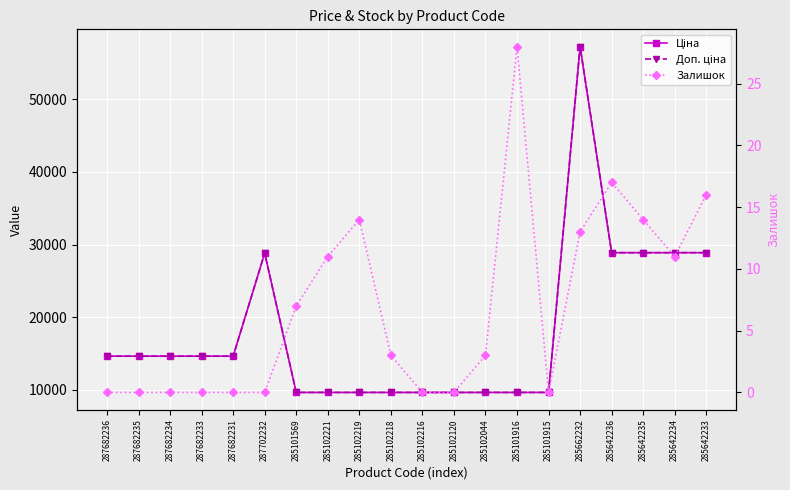

At which category does Залишок reach its first local valley?

285101915